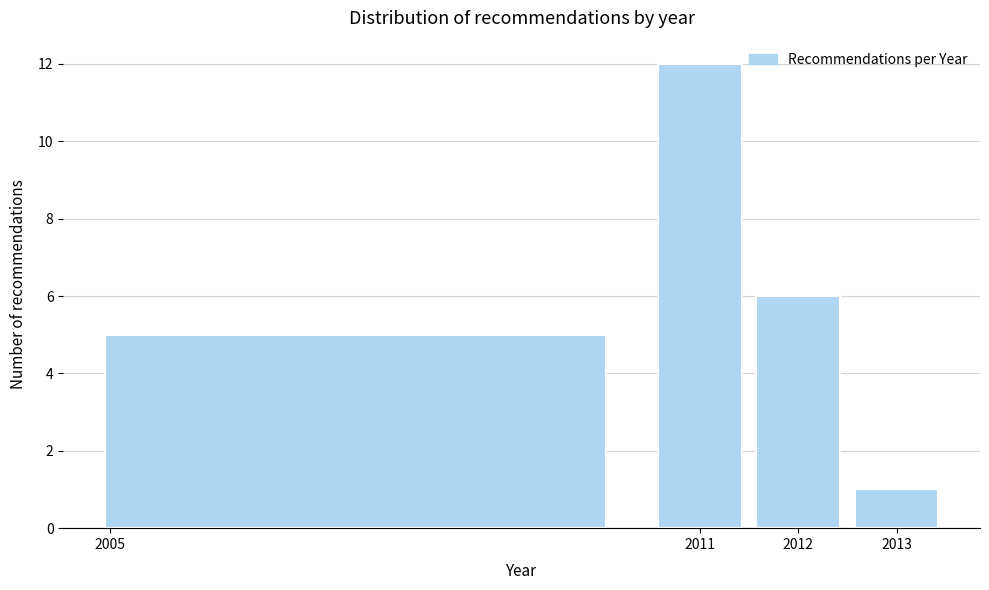

Over which range of the x-axis is the bar tallest?

2010.5 to 2011.5